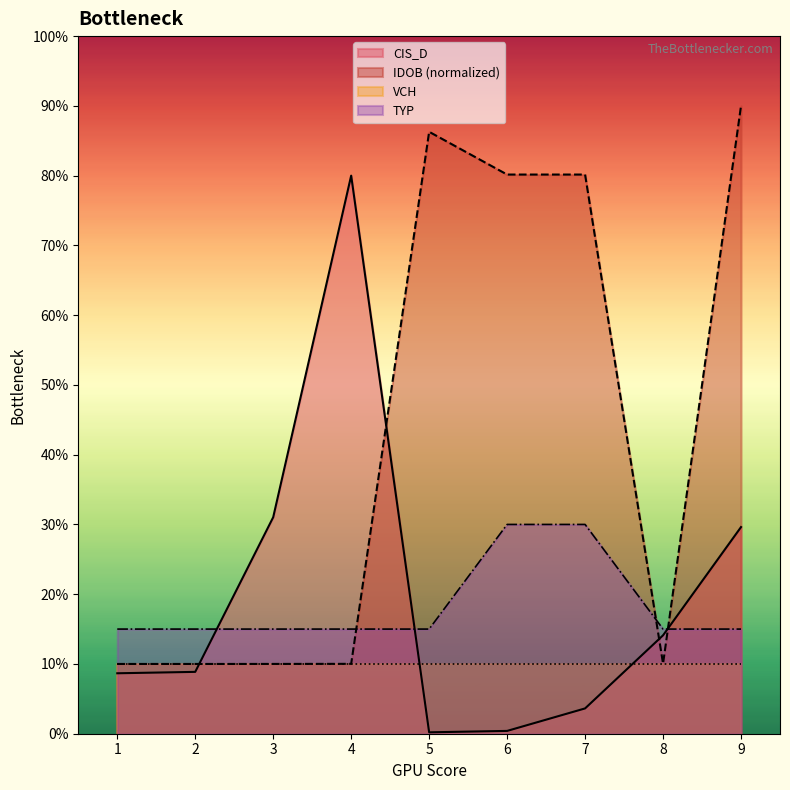

Which series has the largest total across all categories?

IDOB (normalized)